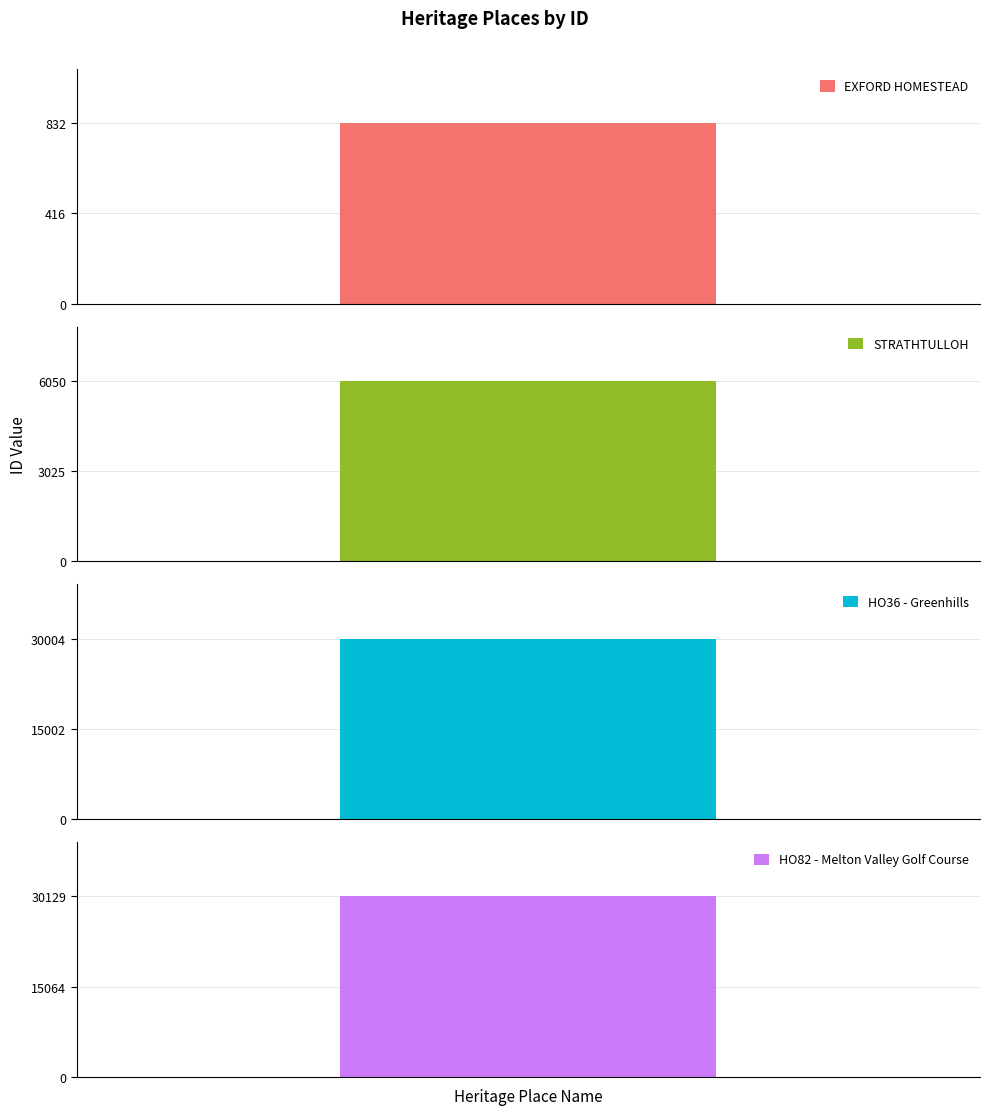

What is the average value?

16754